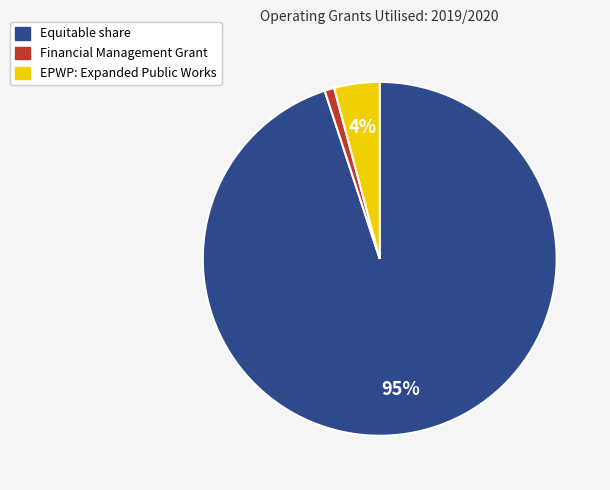

Is Equitable share the majority of the pie?

Yes